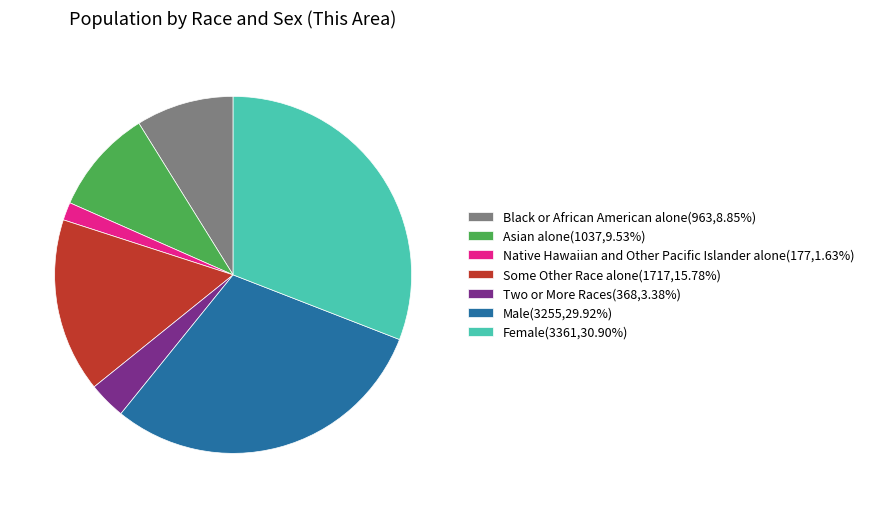

Is it true that Some Other Race alone is 16% of the pie?

True